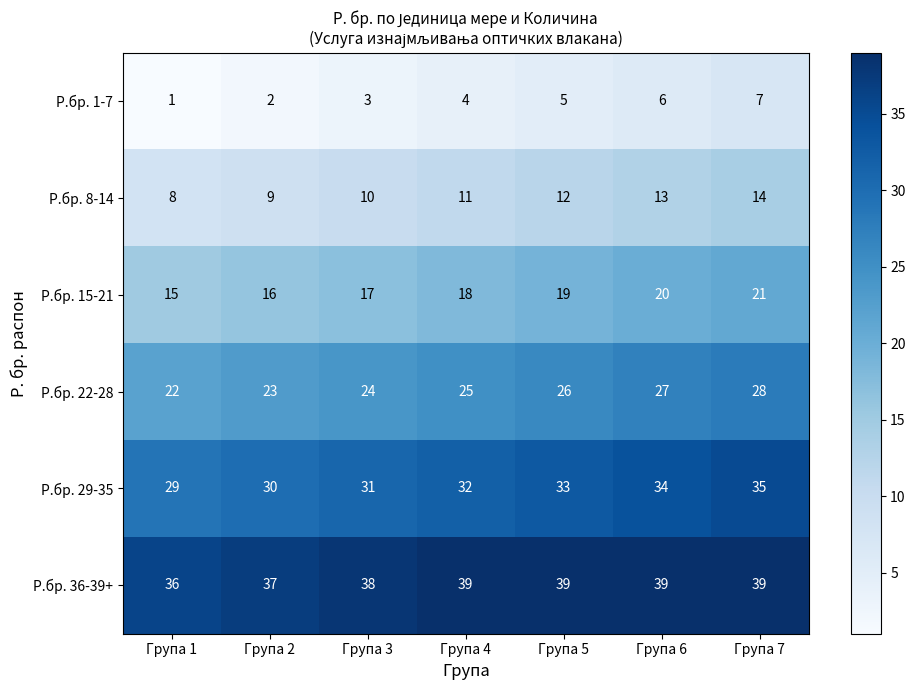

What is the sum of the Р.бр. 1-7 values at Група 2 and Група 3?

5